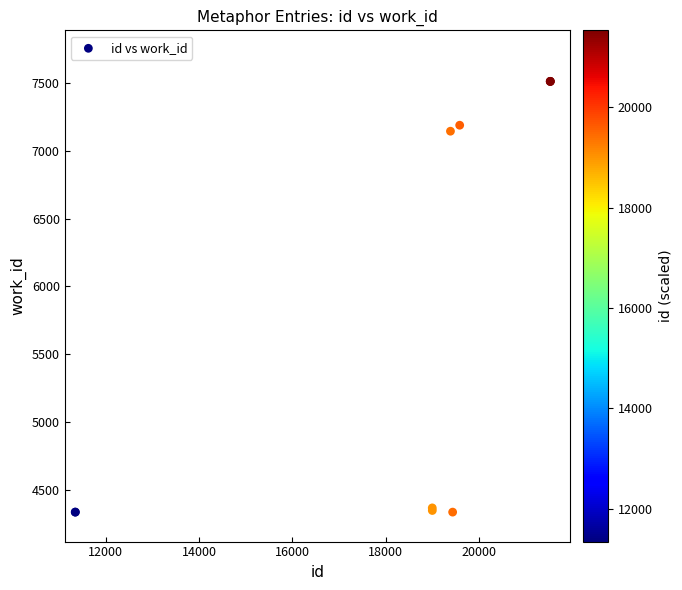

What Y value in the scatter plot is closest to 5924?

7143